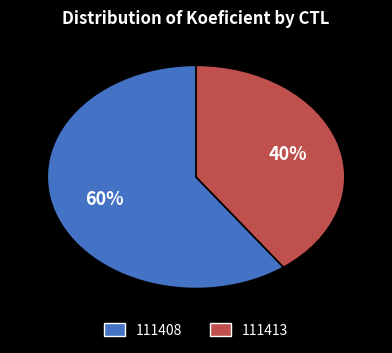

How many segments does this pie chart have?

2